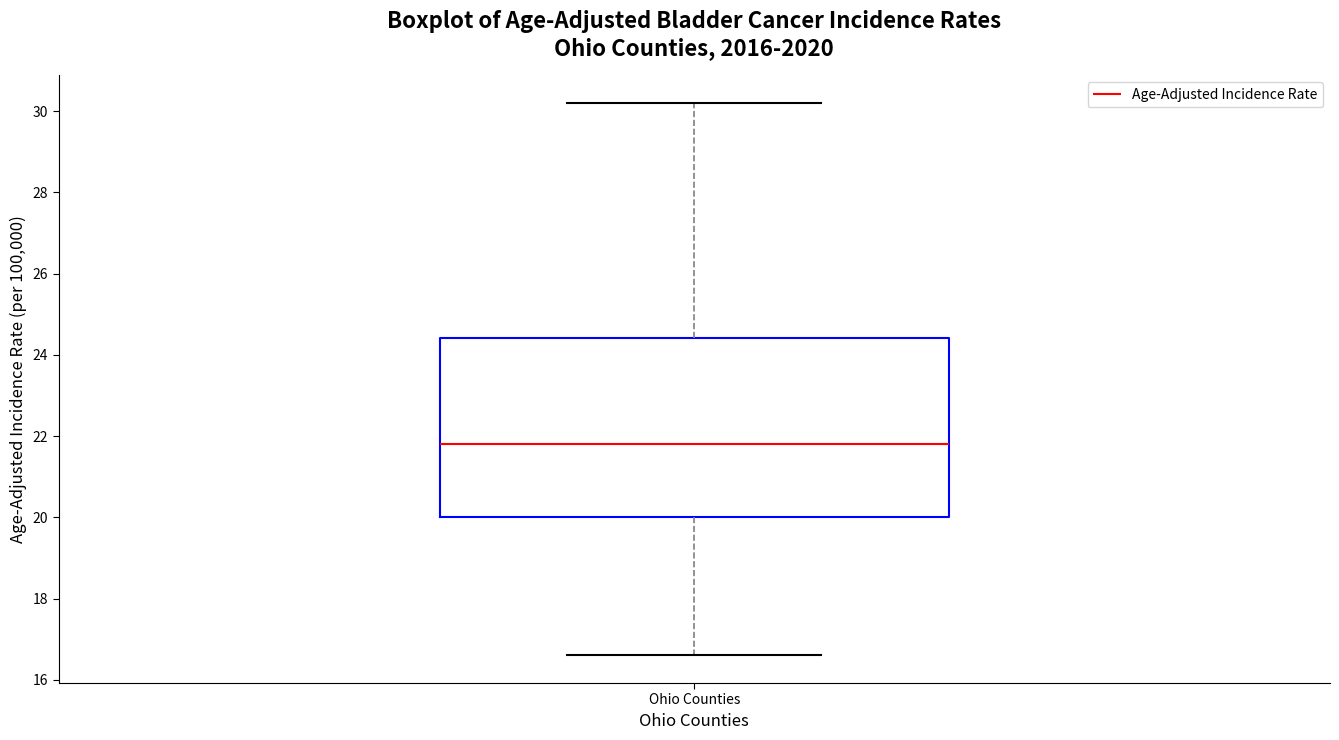

Read this box plot against the y-axis: the position of the median line, the range covered by the box, and the ends of both whiskers. The values are not printed on the chart, so give them approximately, as read against the axis.

median 21.8, box 20.0 to 24.4, whiskers 16.6 to 30.2